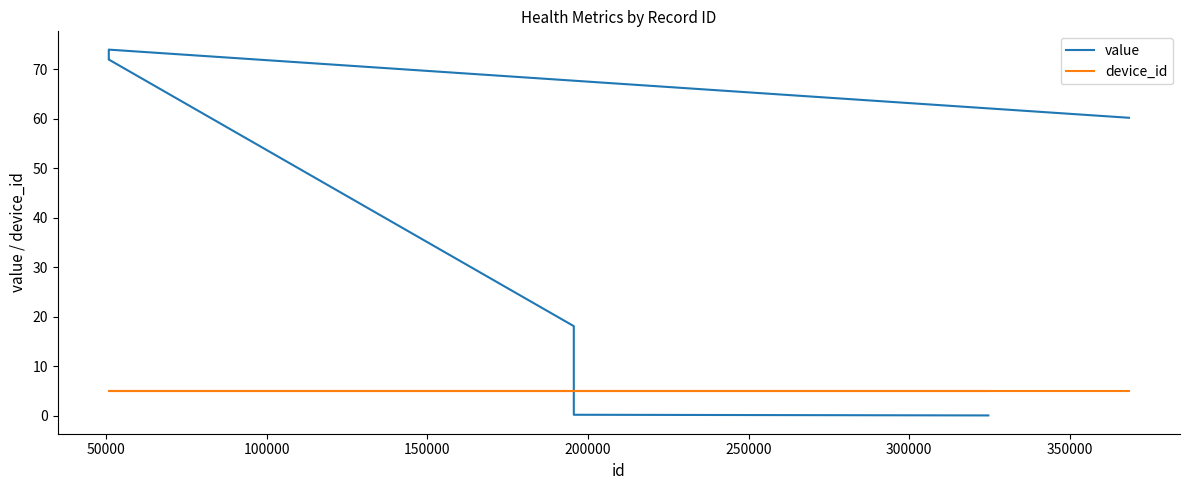

Reading right to left, list all the values displayed in this chart.

value: 60.2	74.0	72.0	72.0	18.1	0.7	0.2	0.1
device_id: 5.0	5.0	5.0	5.0	5.0	5.0	5.0	5.0